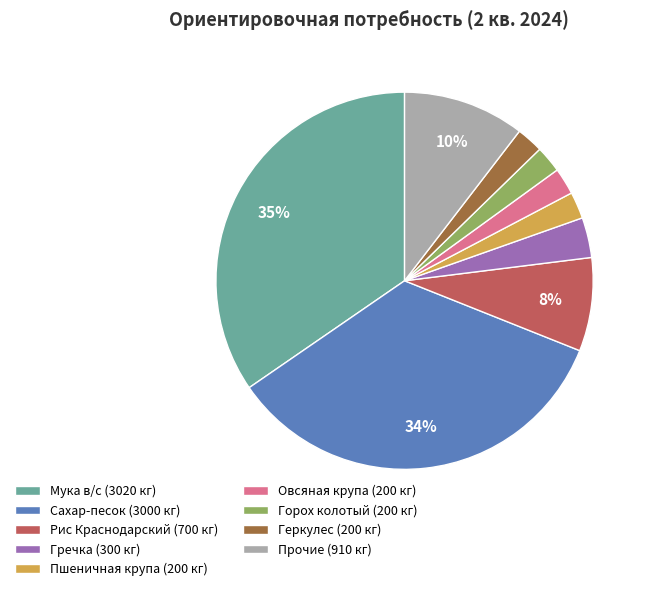

Is the sum of Прочие (910 кг) and Горох колотый (200 кг) greater than half?

No